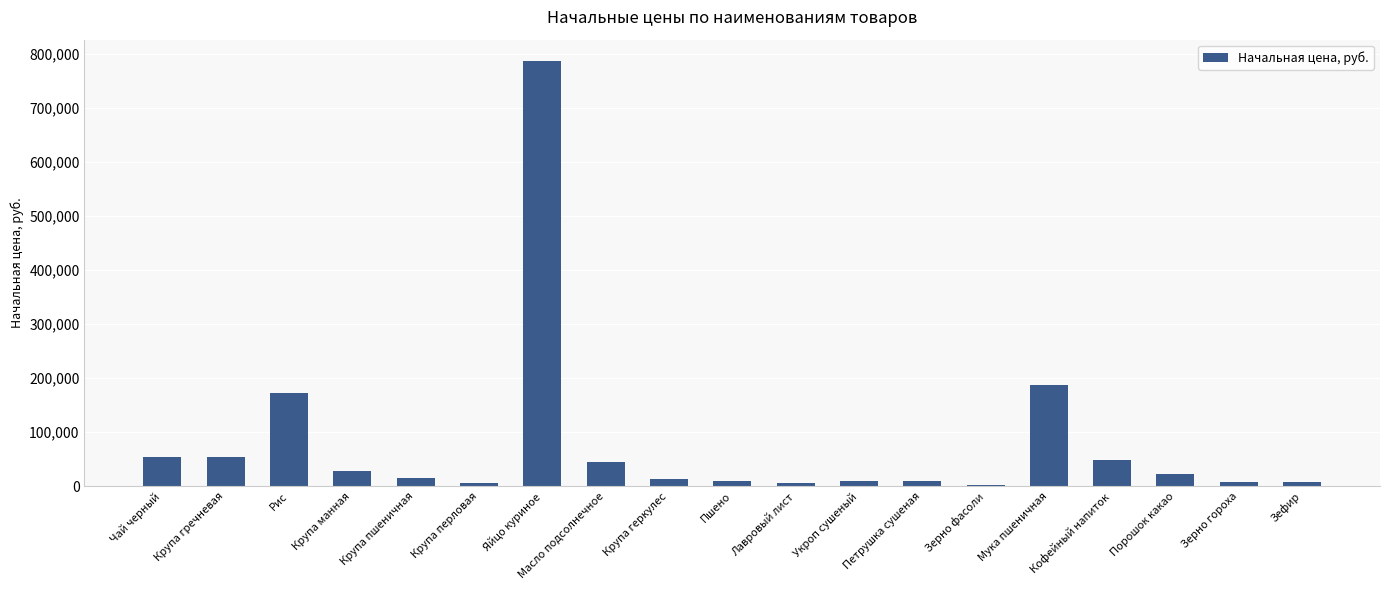

Approximately how many times larger is the value at Кофейный напиток compared to Петрушка сушеная?

4.7